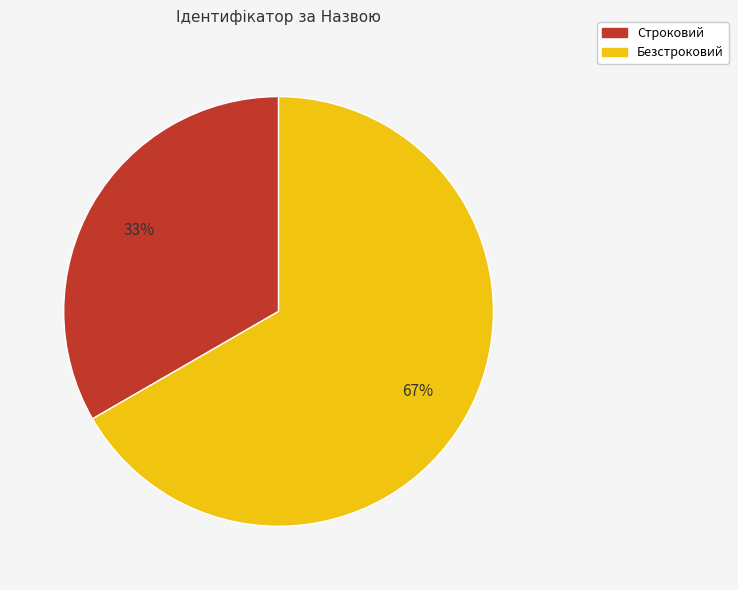

How many slices are in this pie chart?

2